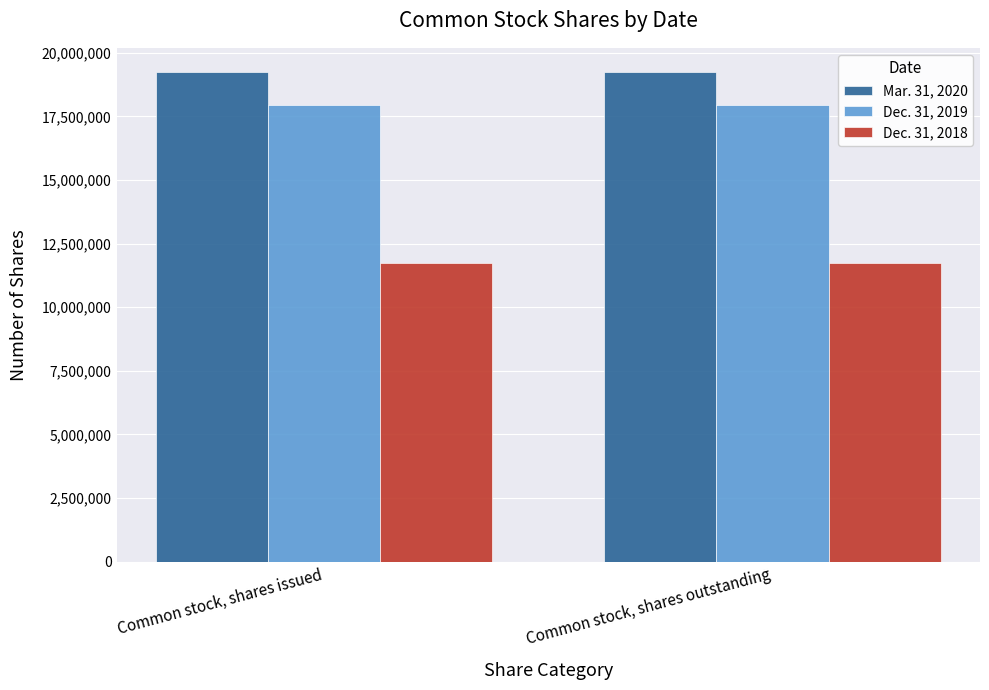

What is the sum of all Dec. 31, 2019 values?

35863714